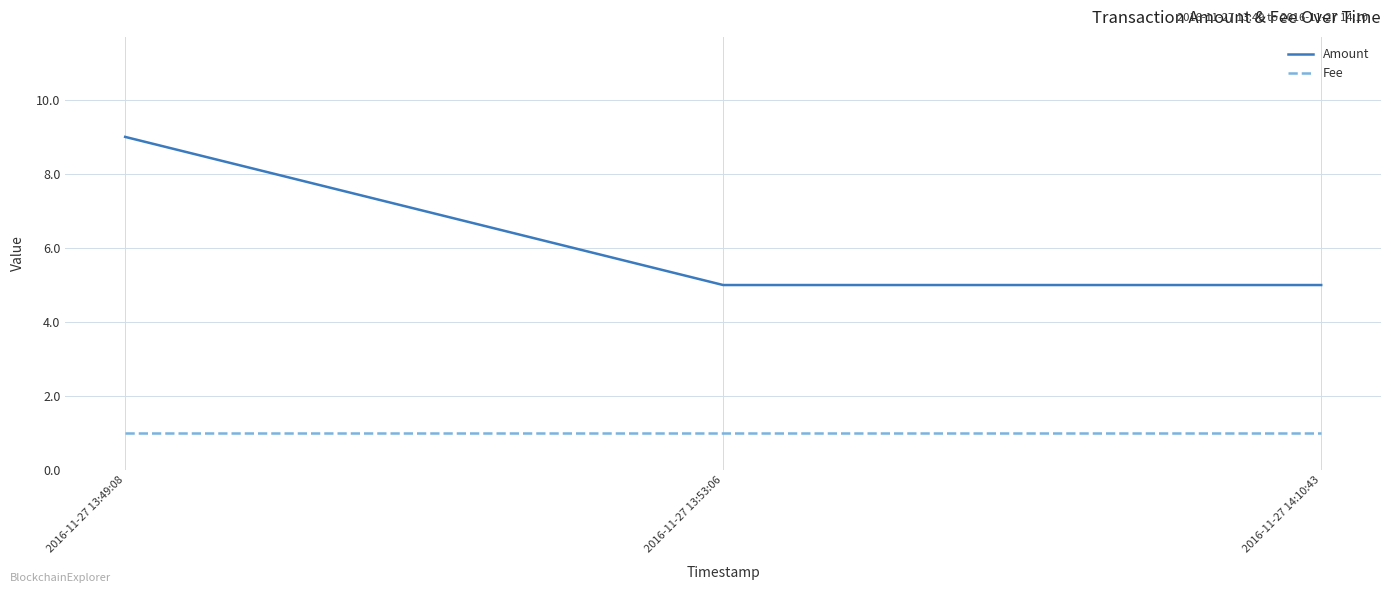

At which label does Amount reach its peak?

2016-11-27 13:49:08